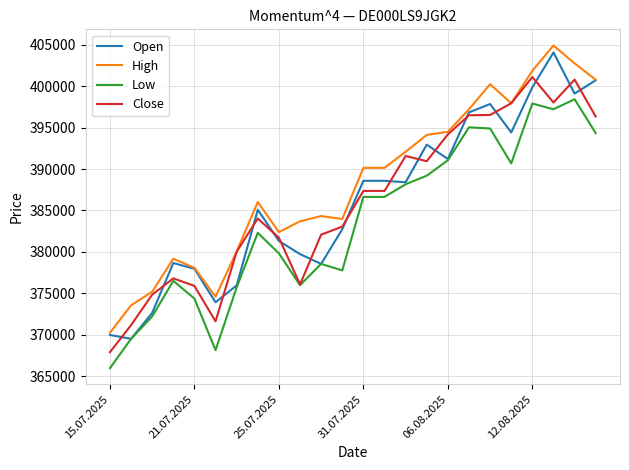

Which series has the largest total across all categories?

High